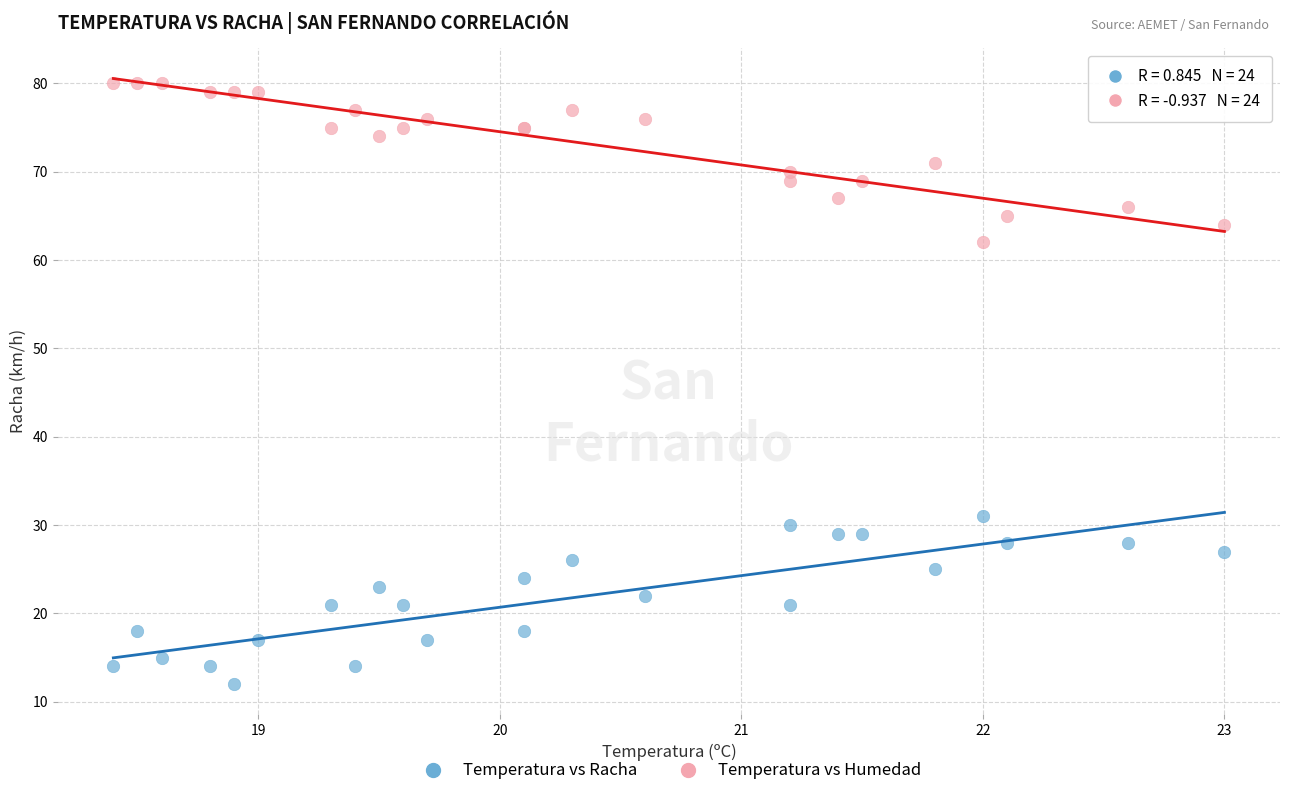

Which series reaches the minimum Y coordinate?

Temperatura vs Racha